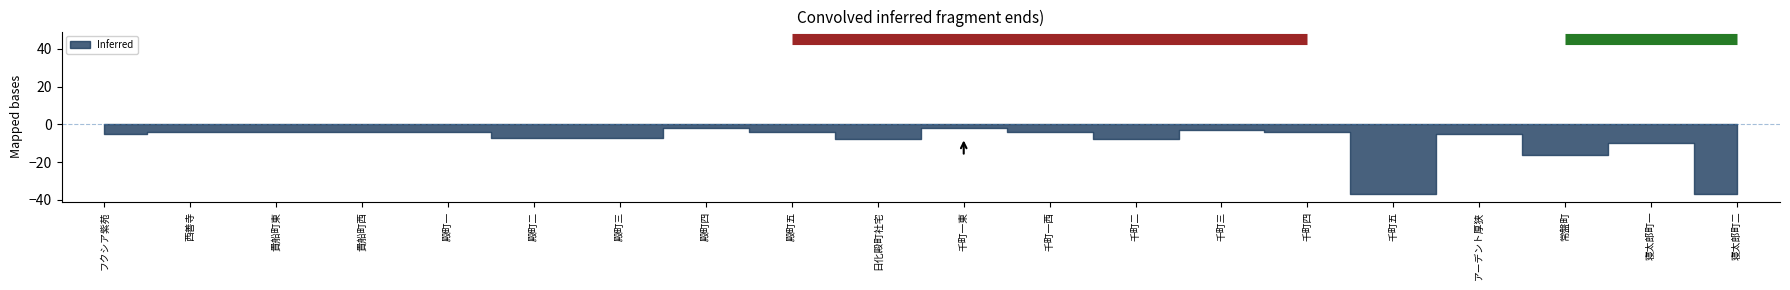

True or false: 計 and 男 intersect in this chart.

False